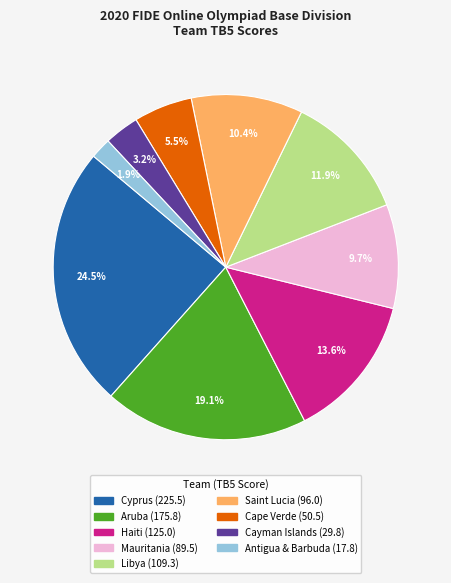

Is there any slice that represents more than half of the pie?

No